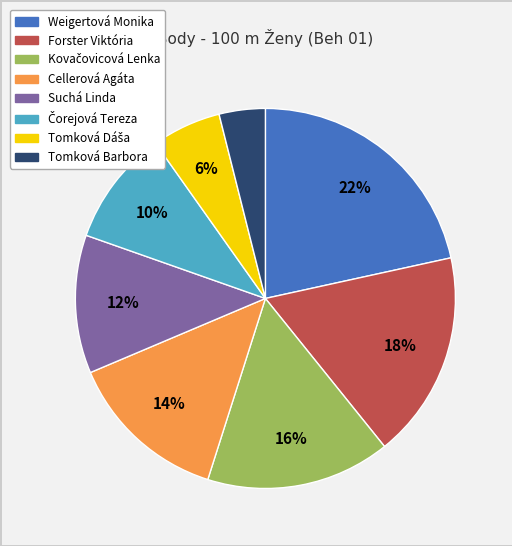

To the nearest percent, what is the difference between the largest and smallest slice percentages?

18%